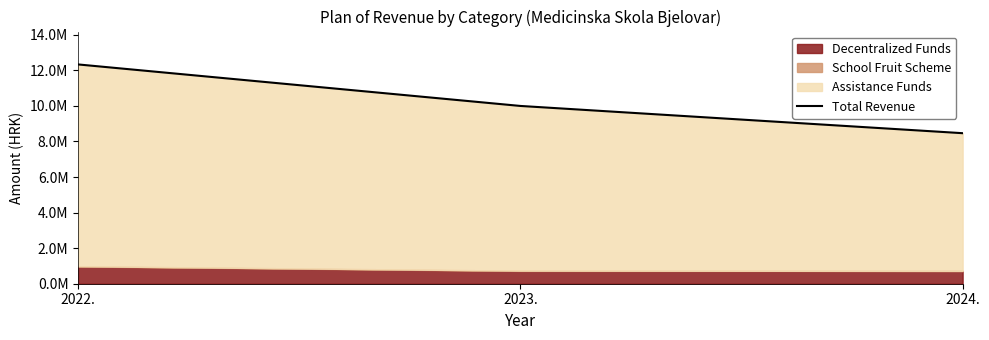

Which category has the lowest value across all series?

2024.